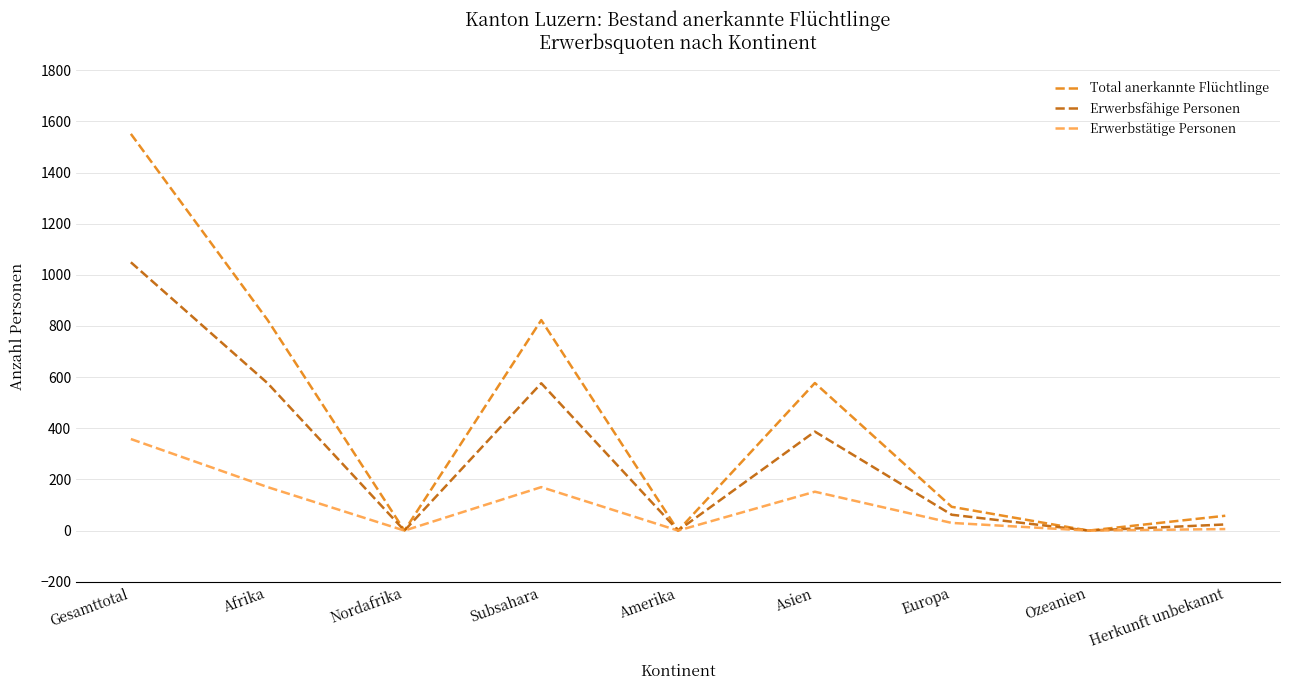

Which series has the largest range (max minus min)?

Total anerkannte Flüchtlinge